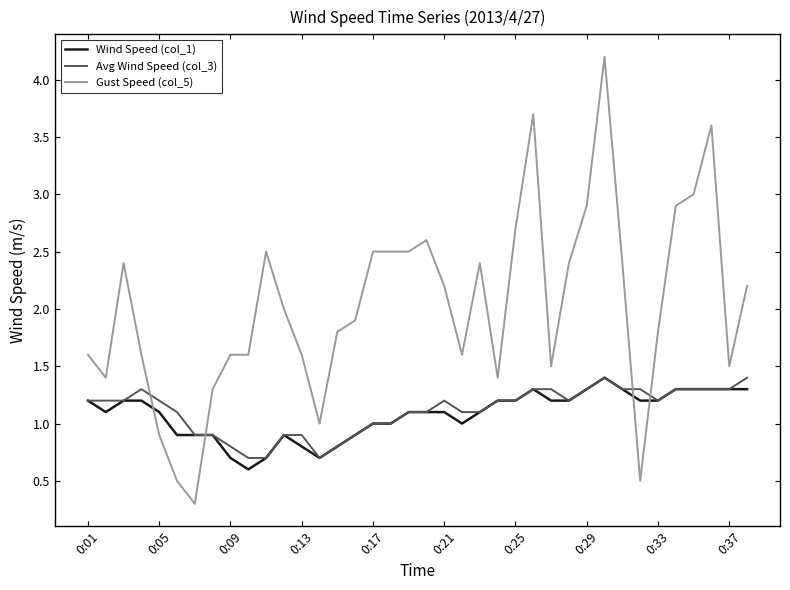

What is the highest value of the Wind Speed (col_1) series?

1.4